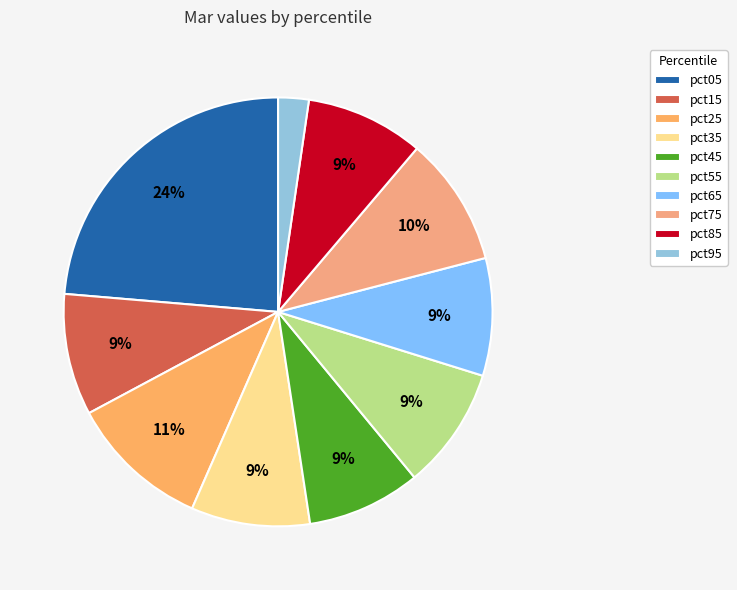

Which category has the smallest portion of the pie?

pct95